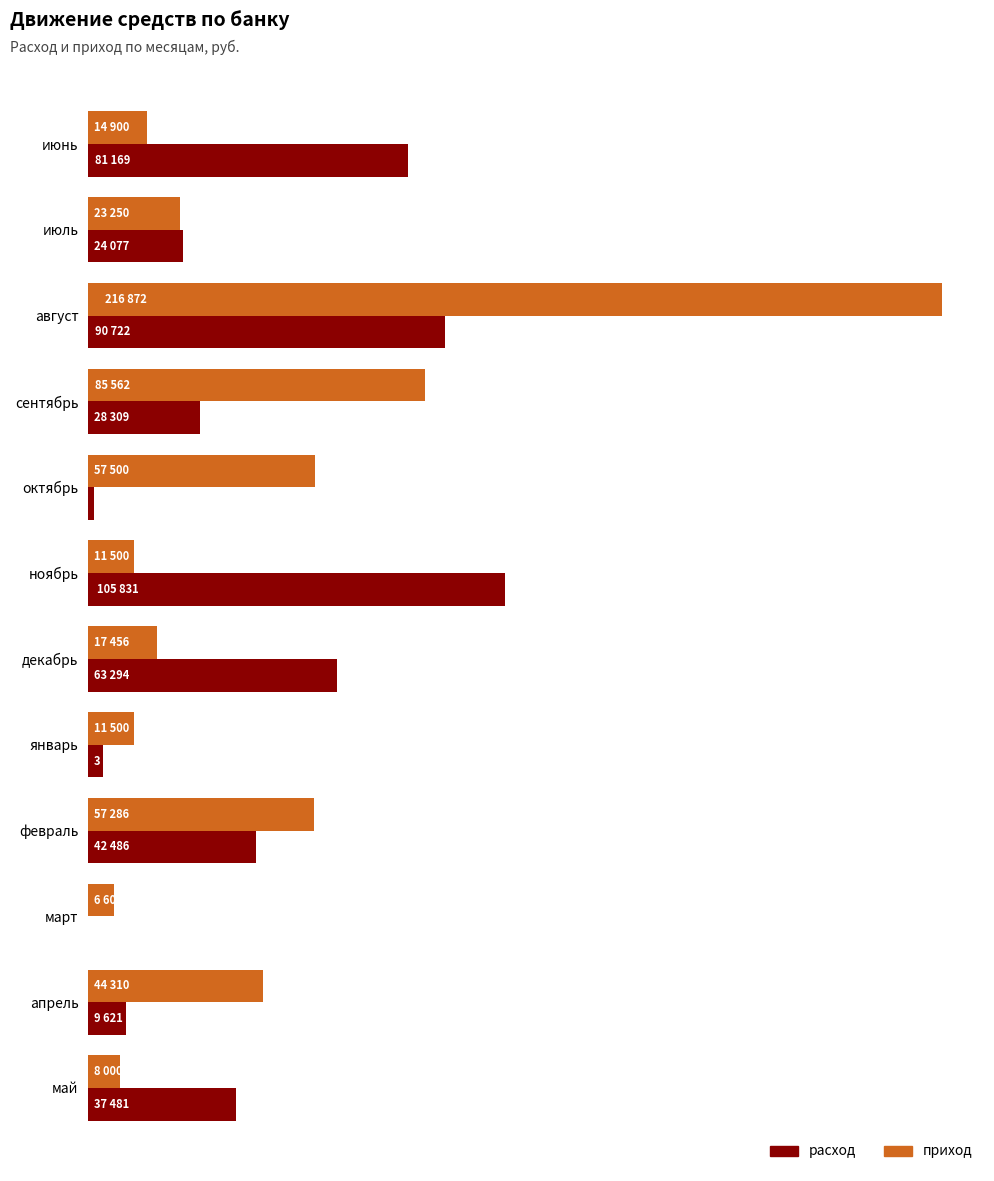

What is the value of the расход bar at the 7th from the left?

63294.2